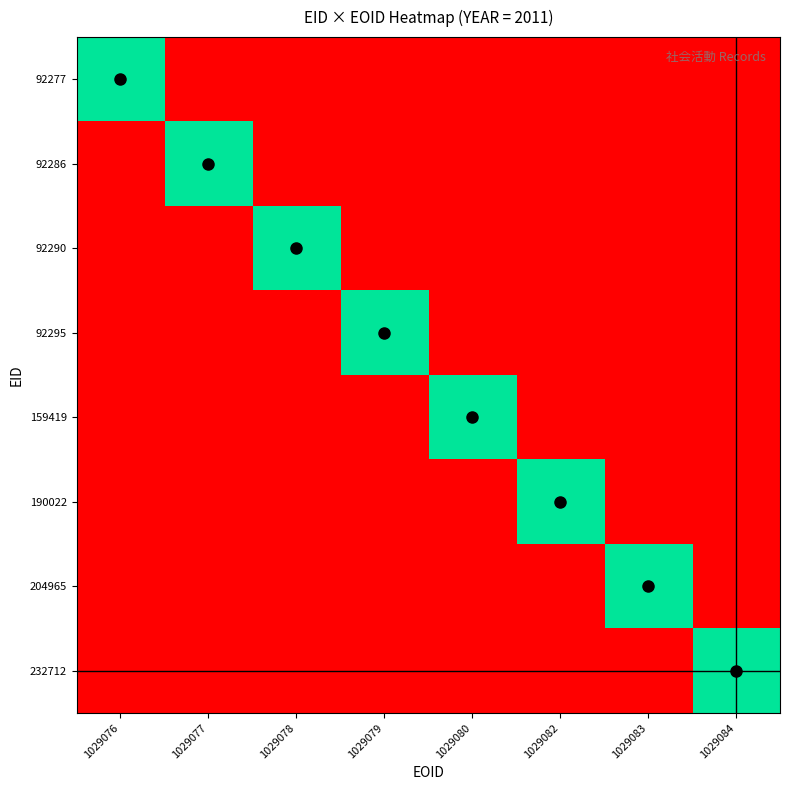

Which has a higher value, 1029076 or 1029077?

1029076